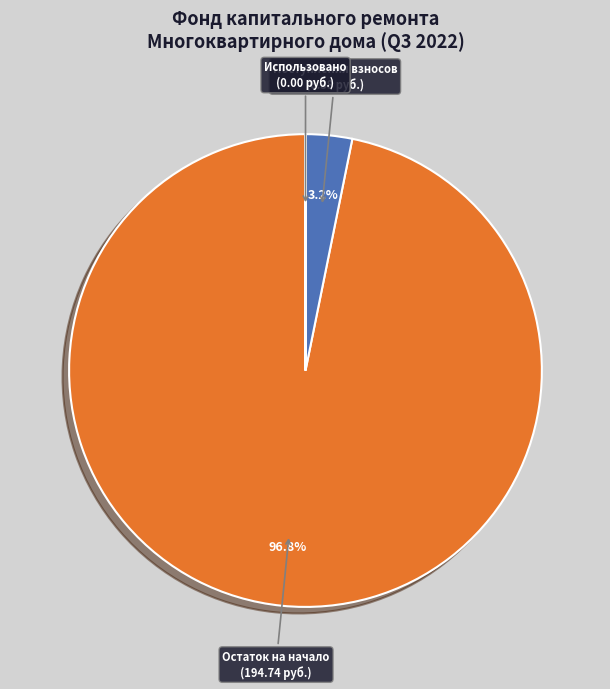

Which category has the biggest portion of the pie?

Остаток на начало (194.74 руб.)